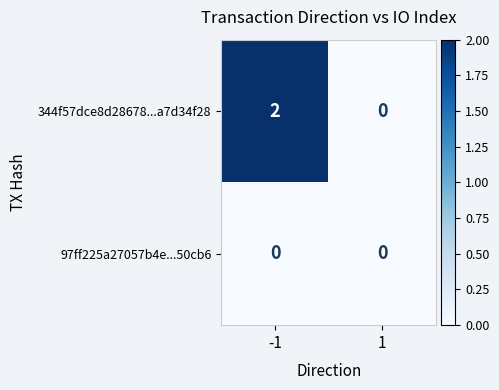

Which series has the largest total across all categories?

344f57dce8d28678...a7d34f28